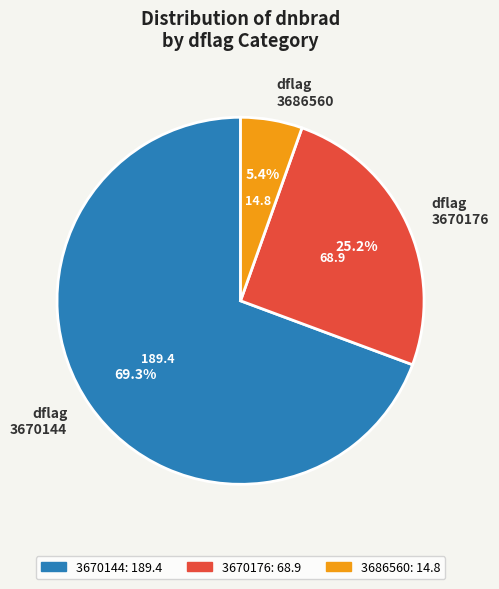

How much of the chart is everything except dflag 3670176?

74.8%